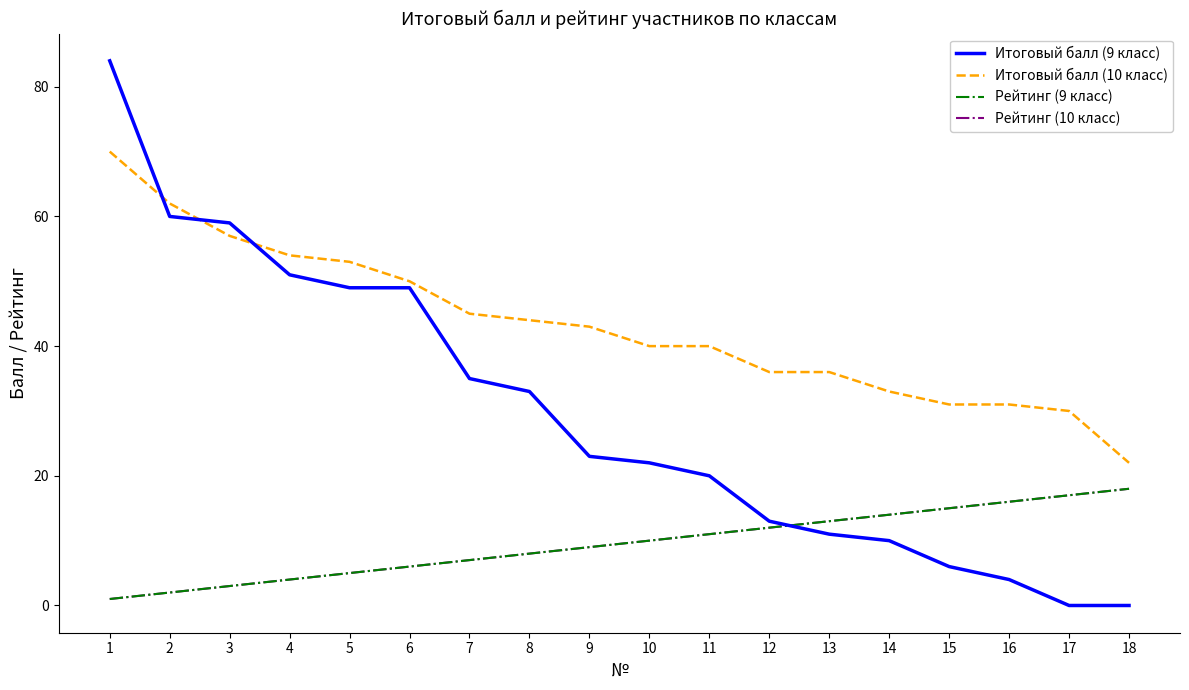

What value does the Итоговый балл (9 класс) series have at 3?

59